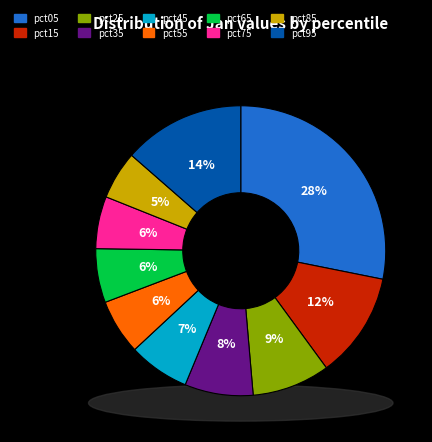

Which slice is the smallest?

pct85